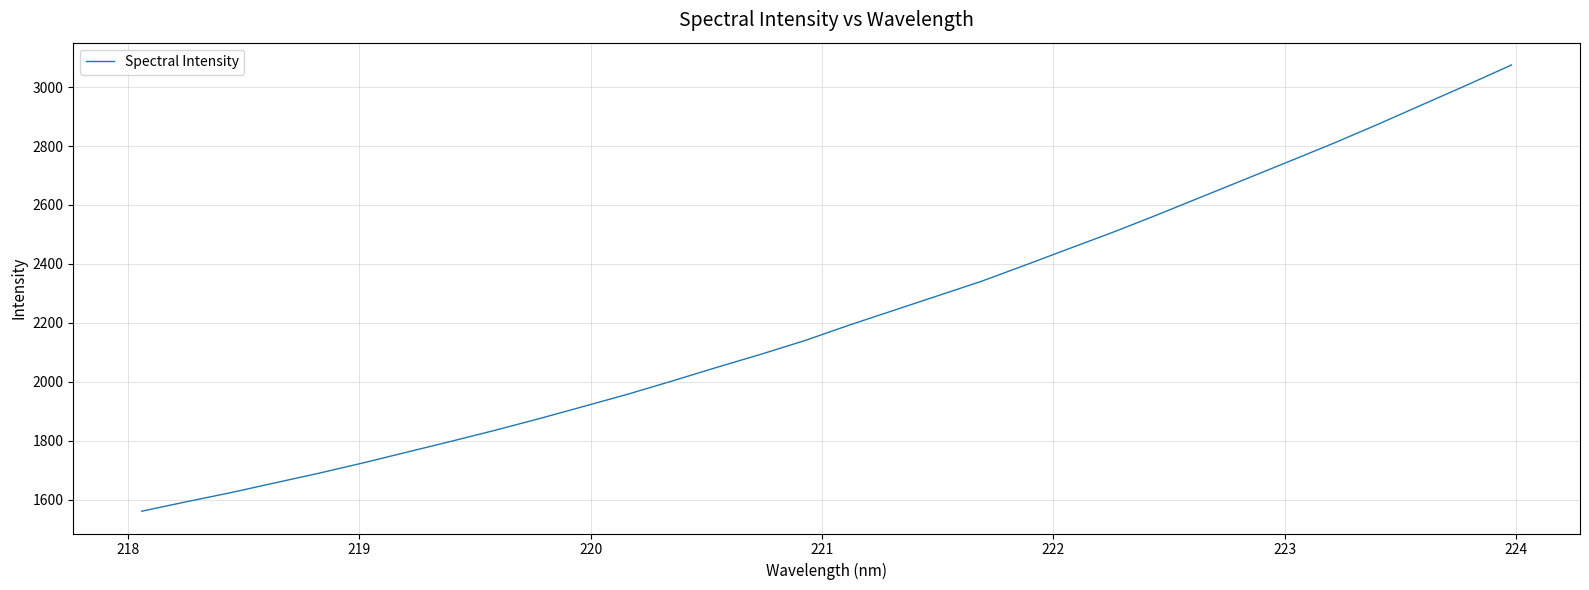

What is the difference between the maximum and minimum values?

1514.5